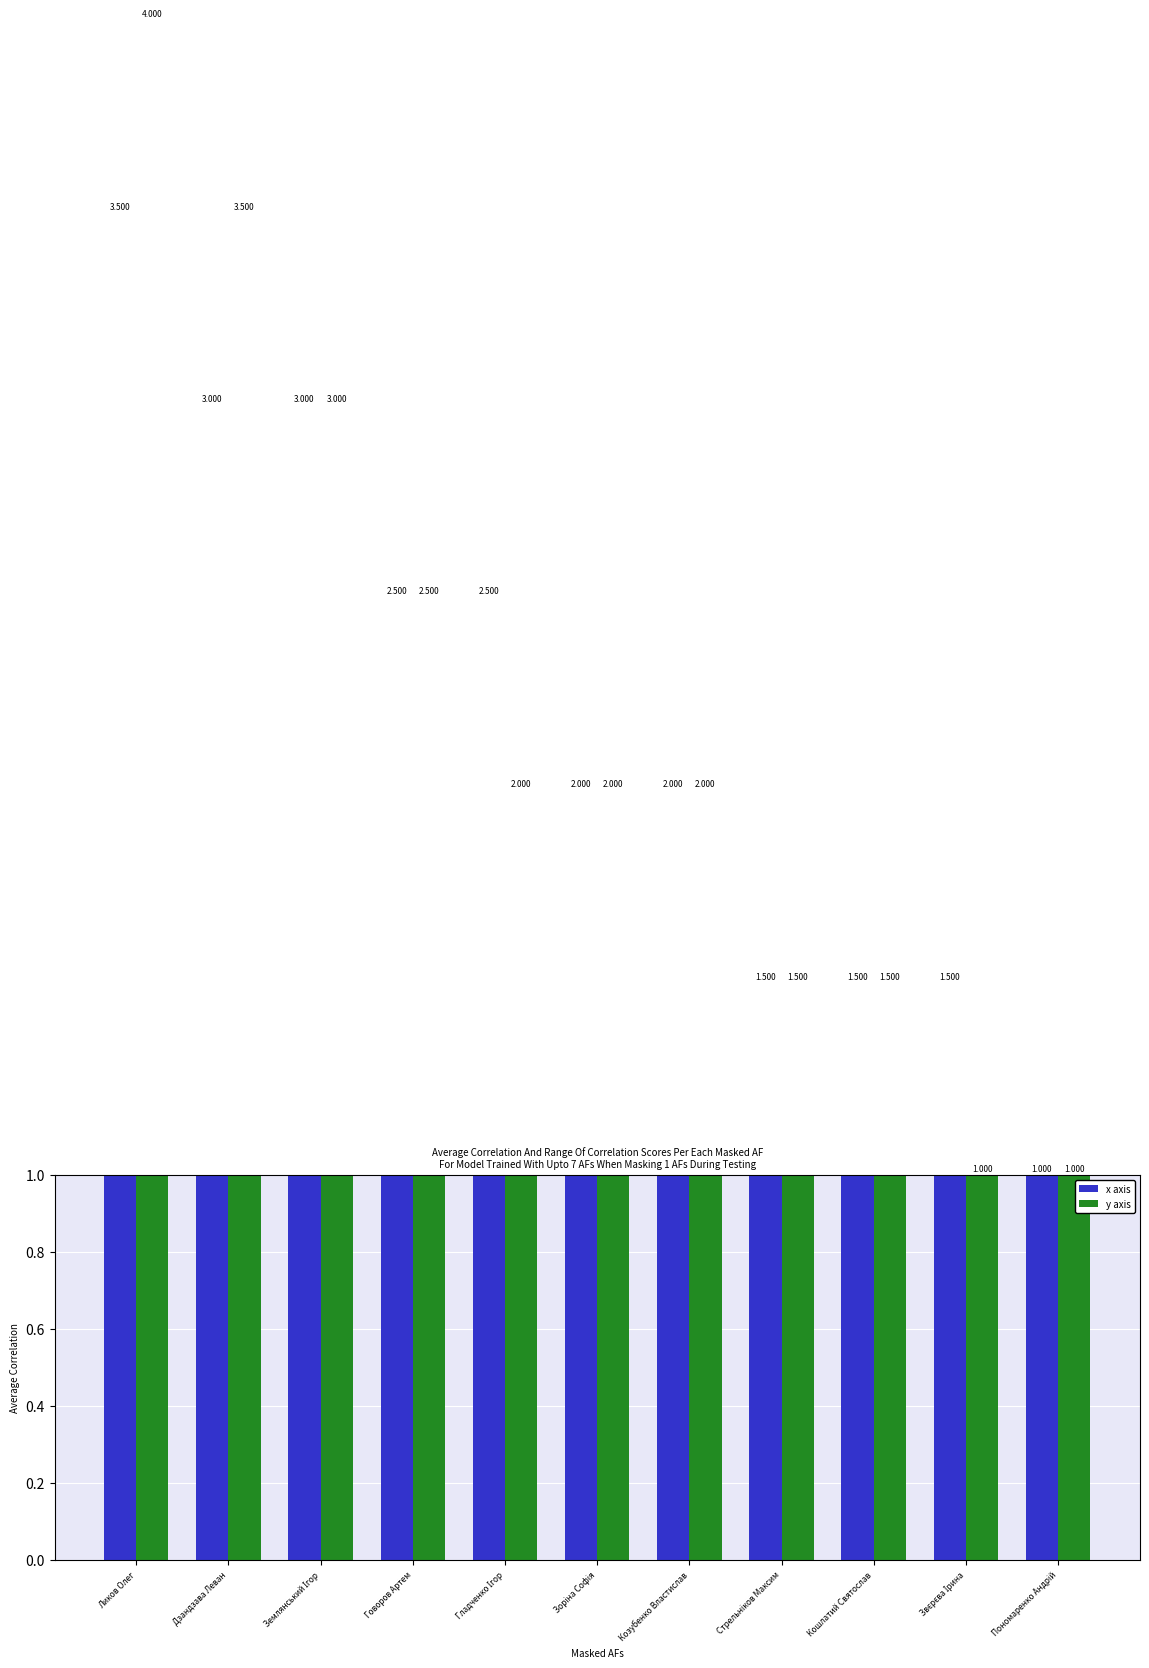

Is it true that y axis equals 0.7 at Землянський Ігор?

False